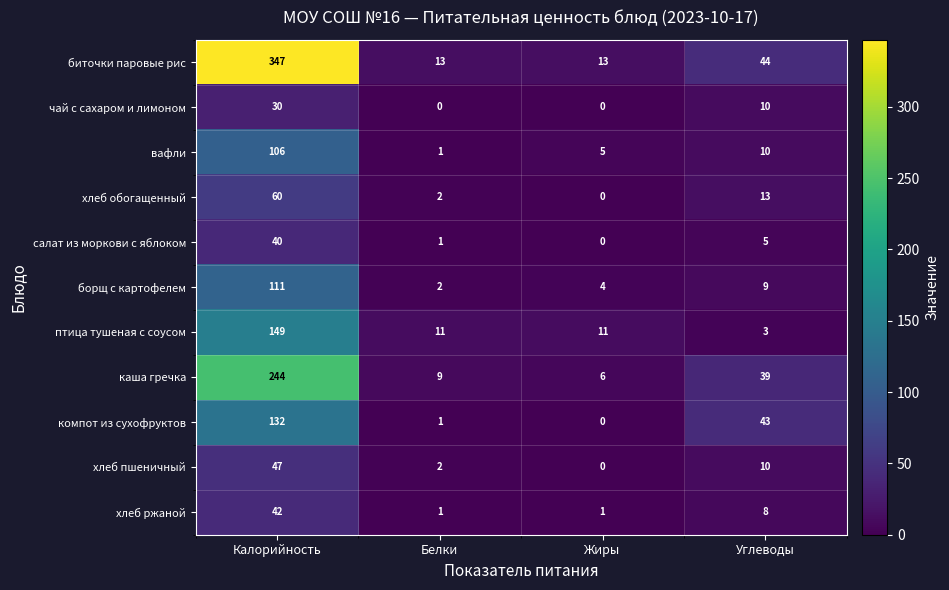

Where does the салат из моркови с яблоком series first go above 5?

Калорийность